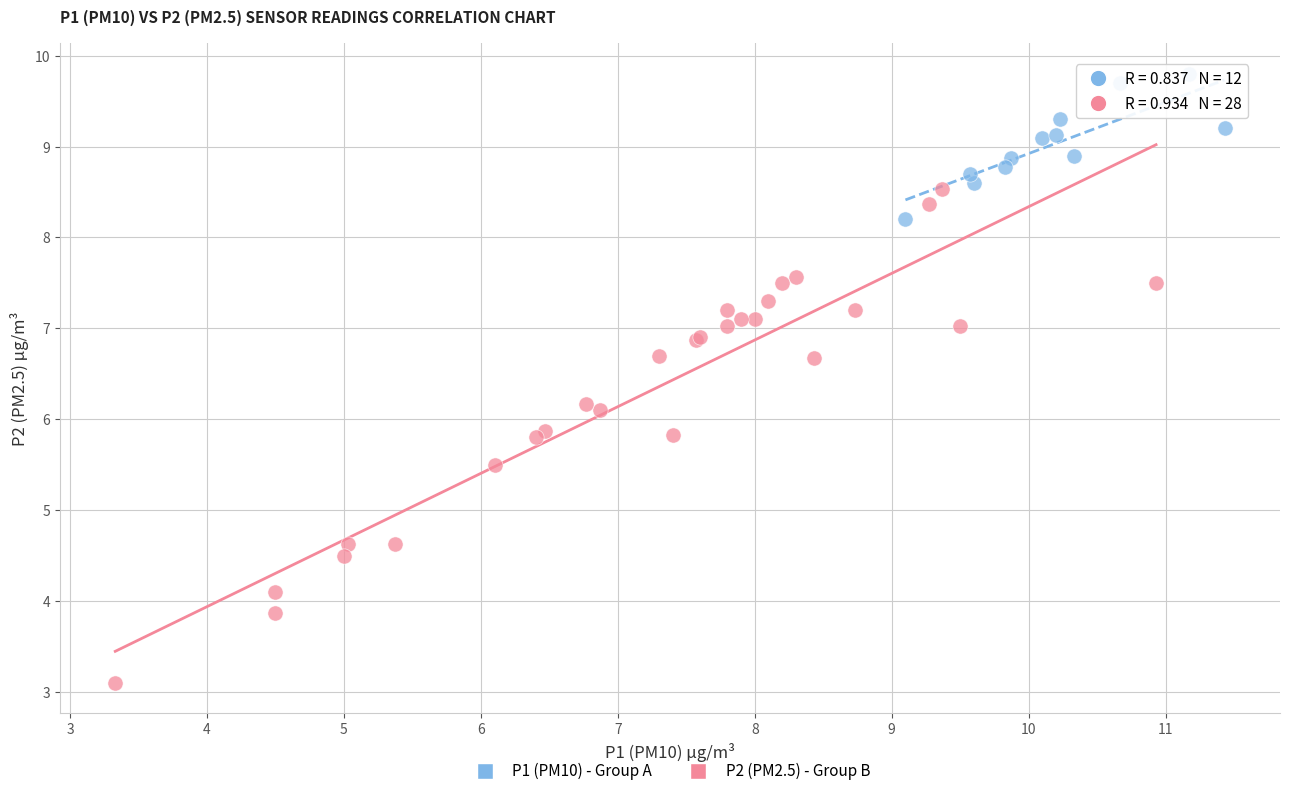

Which series has the widest spread of Y values?

P2 (PM2.5) - Group B